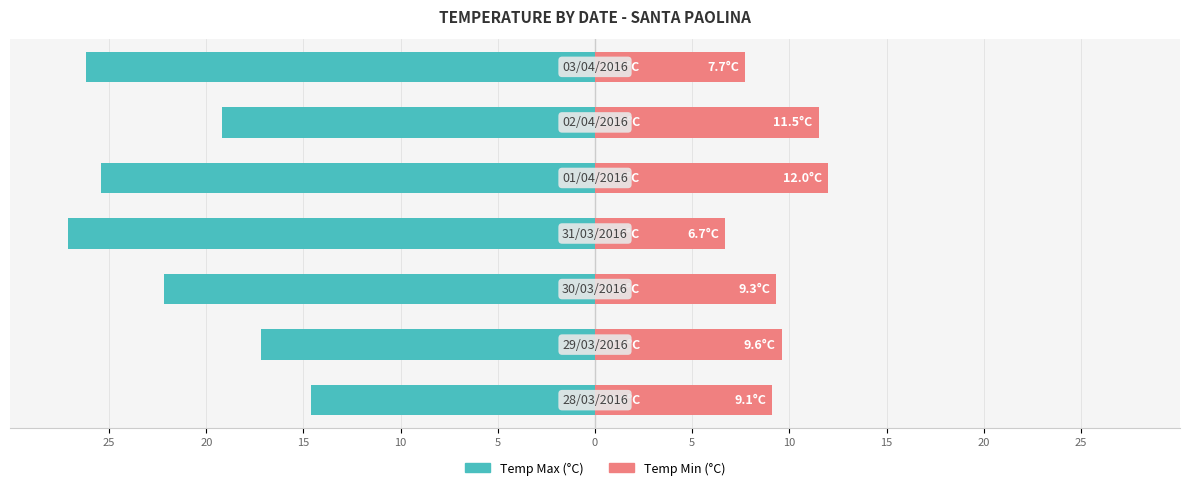

The value of Temp Min at 5 is 5.3. True or false?

False